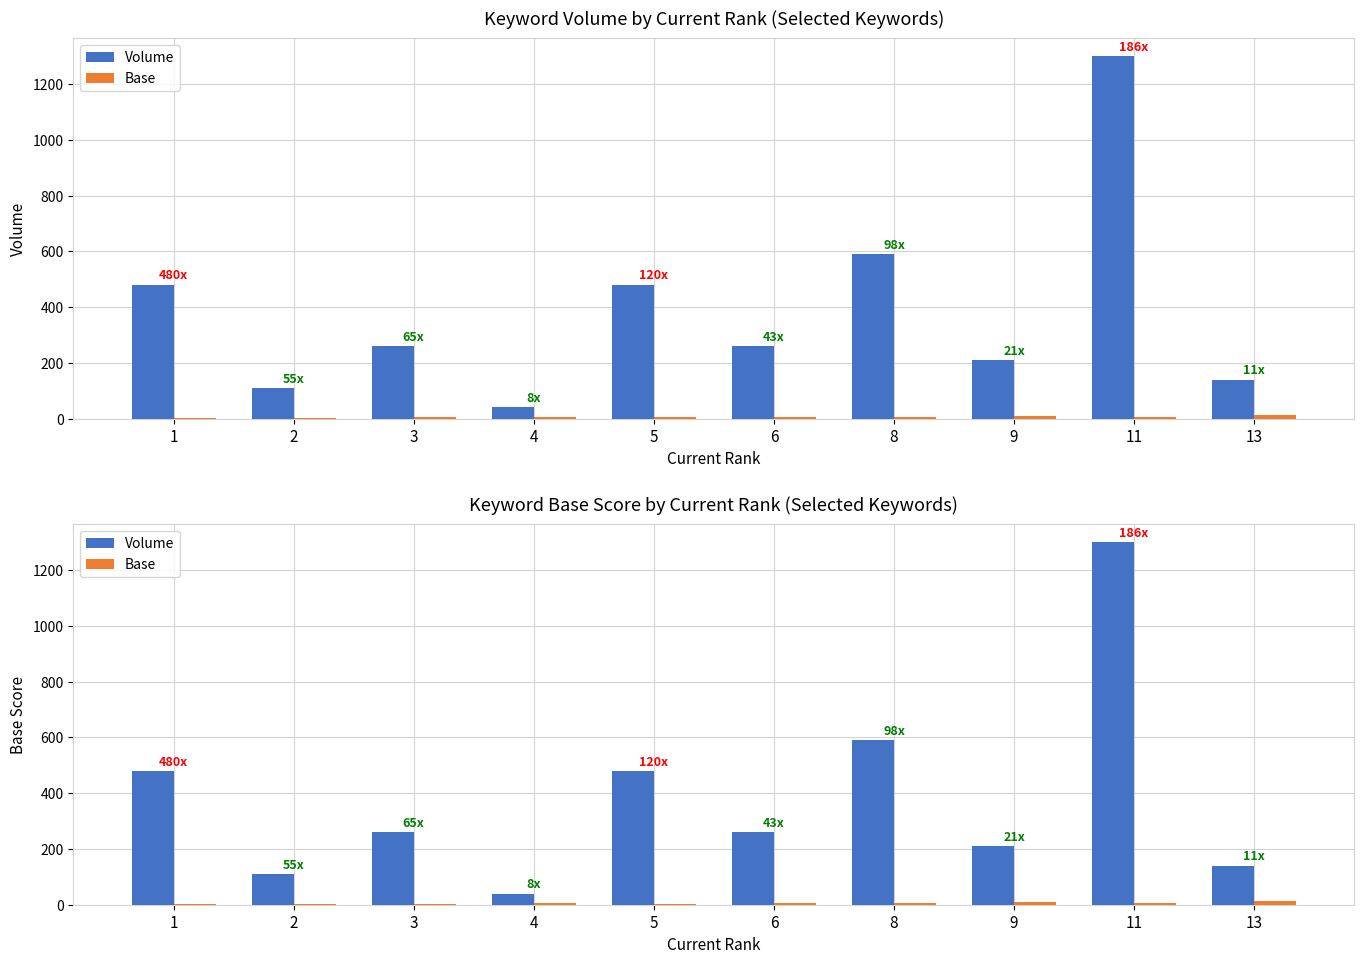

List the series in order of their peak value, highest first.

Volume, Base